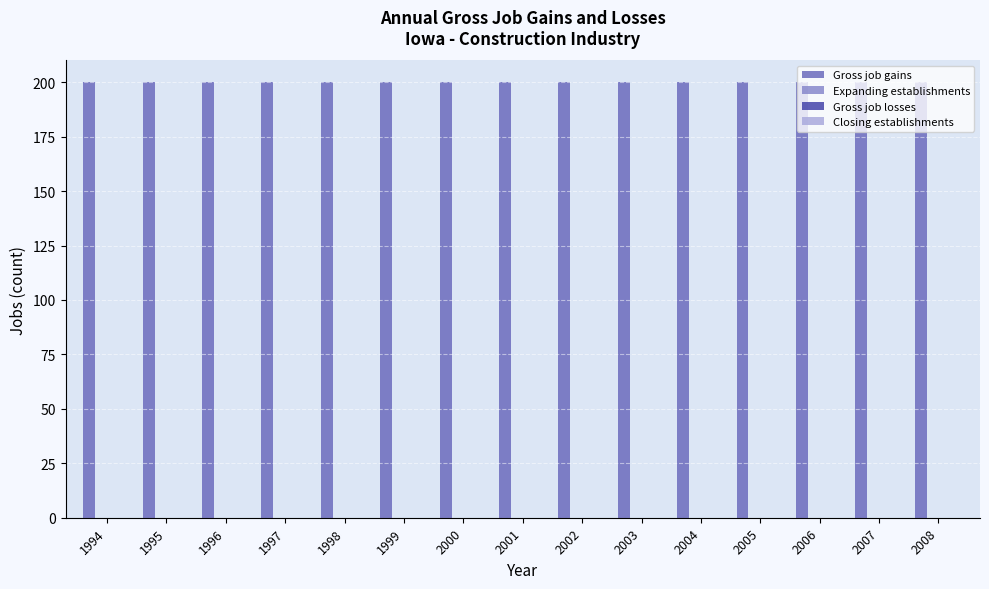

Rank the series at 1994 from highest to lowest value.

Gross job gains, Expanding establishments, Gross job losses, Closing establishments